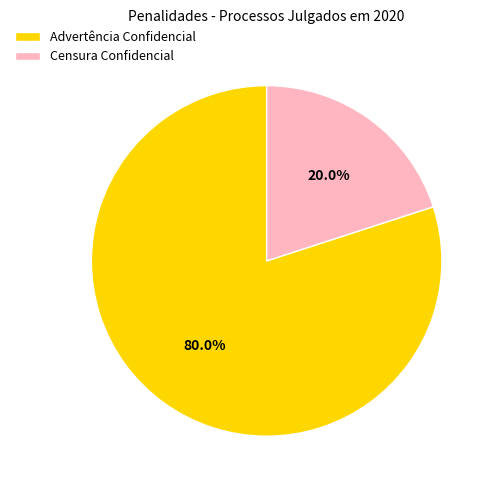

To the nearest percent, what is the difference between the largest and smallest slice percentages?

60%